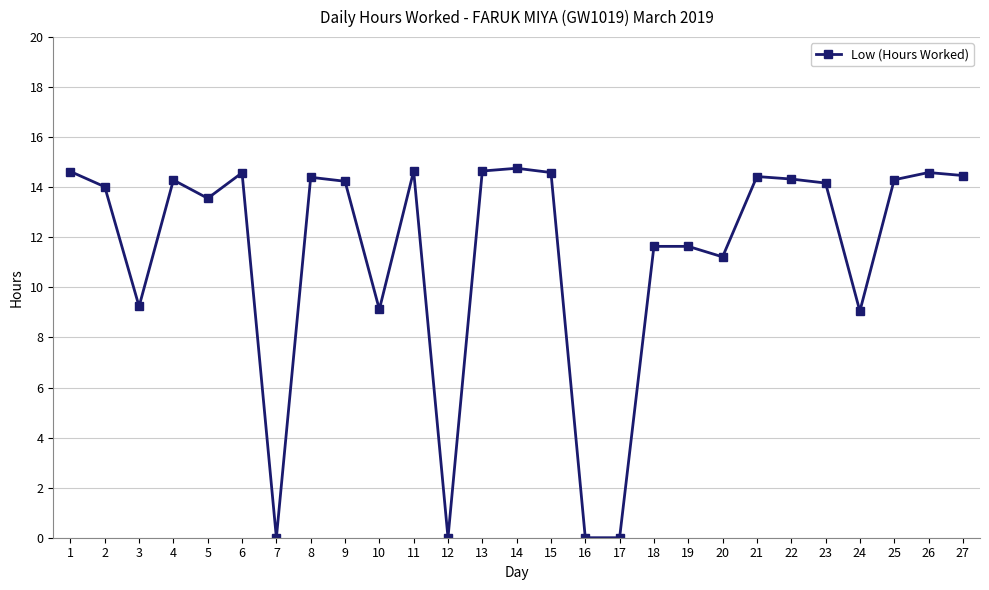

What is the sum of the values at 23 and 16?

14.2